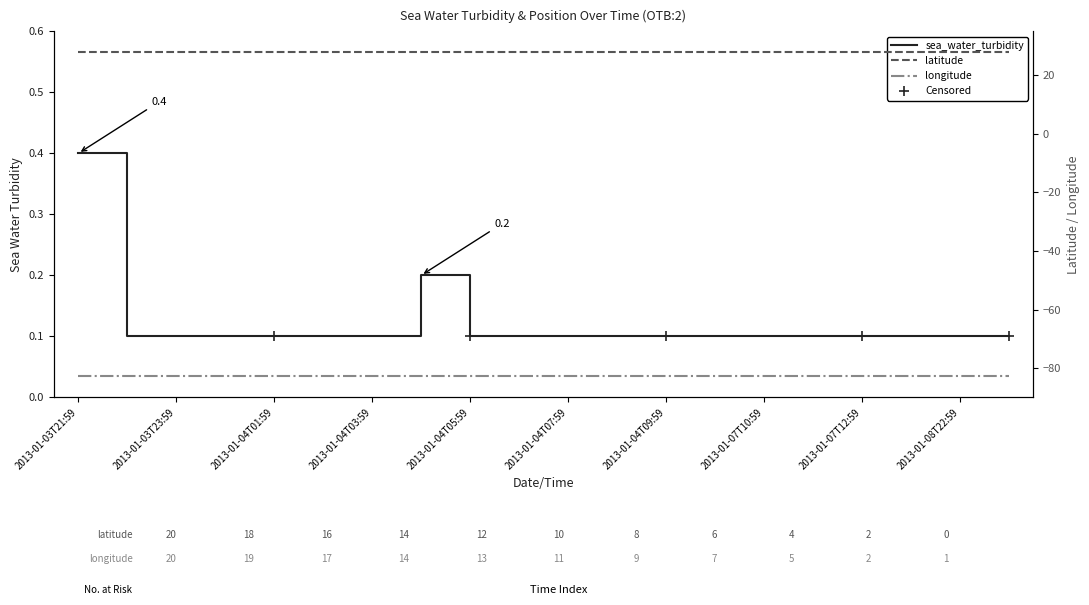

Rank the series at 2013-01-04T07:59 from highest to lowest value.

latitude, sea_water_turbidity, longitude